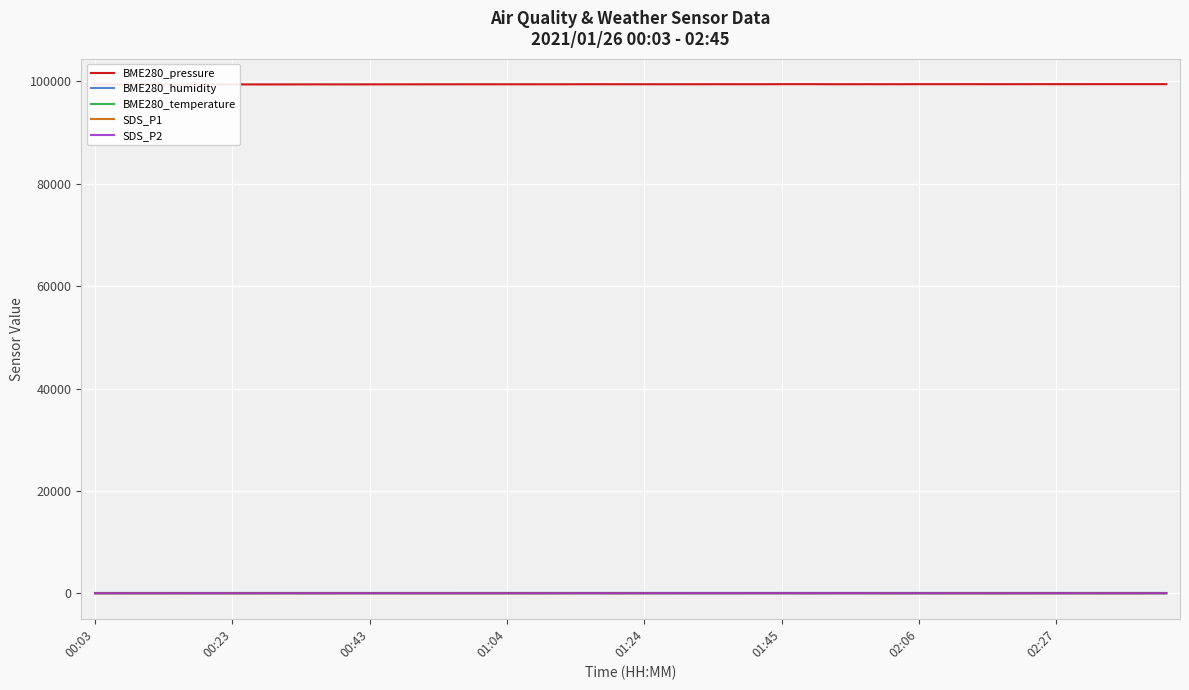

True or false: SDS_P2 and SDS_P1 intersect in this chart.

False